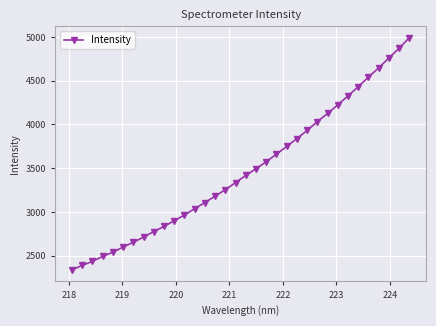

Reading right to left, transcribe all the data shown in this chart.

4990.5	4870.4	4759.9	4646.1	4541.0	4431.6	4326.6	4224.5	4125.7	4032.3	3932.3	3838.3	3749.0	3660.9	3574.8	3493.8	3417.7	3335.4	3255.0	3180.8	3108.0	3037.5	2965.6	2899.5	2834.8	2775.3	2712.9	2653.3	2598.6	2540.5	2491.4	2435.4	2389.2	2337.8